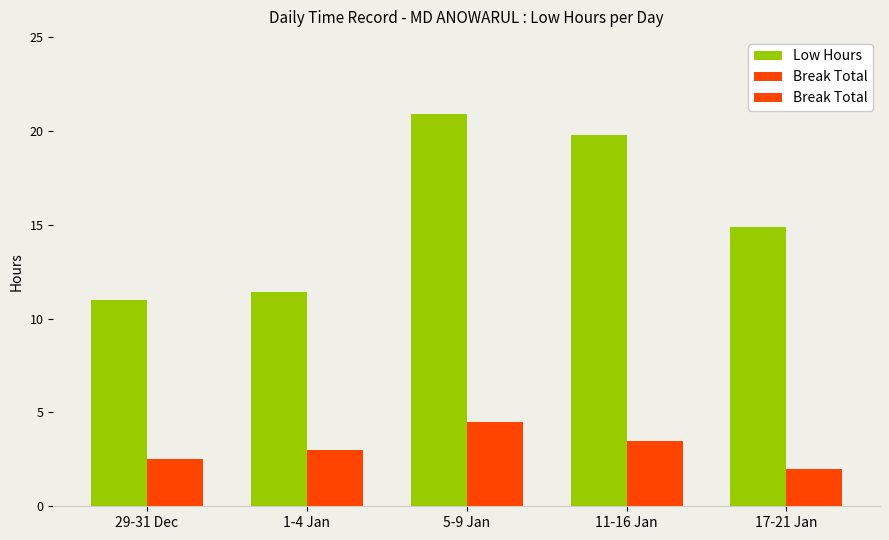

How many distinct data groups are displayed?

2